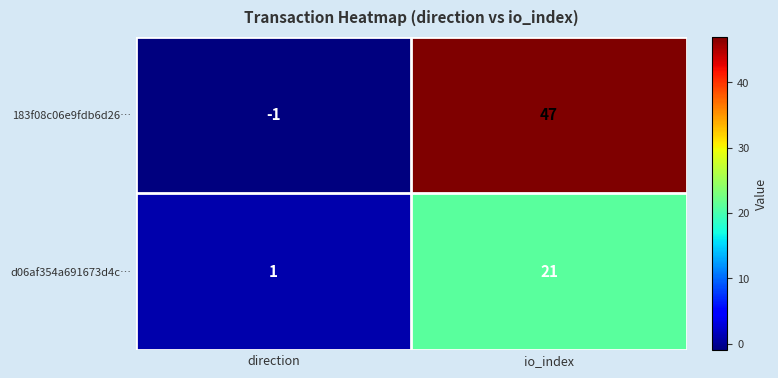

Which category has the lowest value in the d06af354a691673d4c… series?

direction